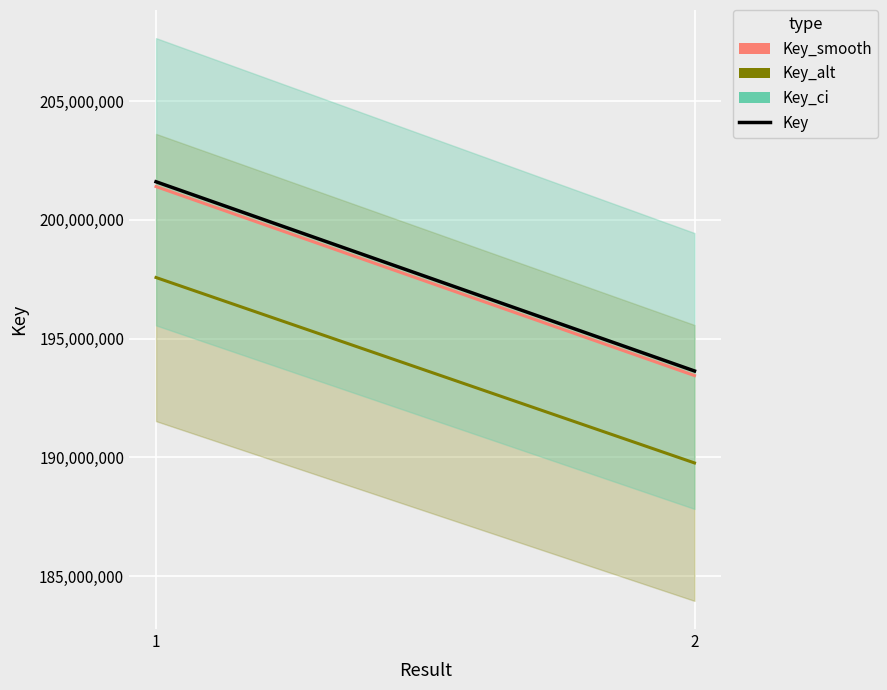

At which category is the sum across all series the highest?

1